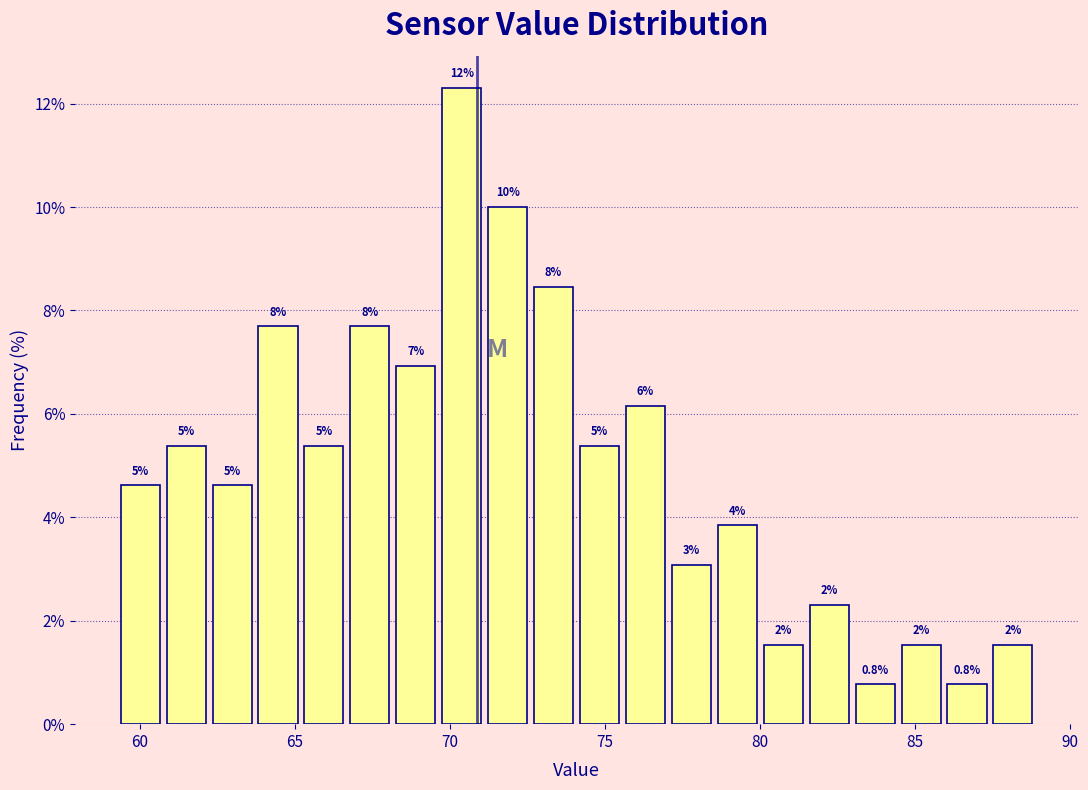

Read against the x-axis, roughly where is the centre of the tallest bar?

70.5